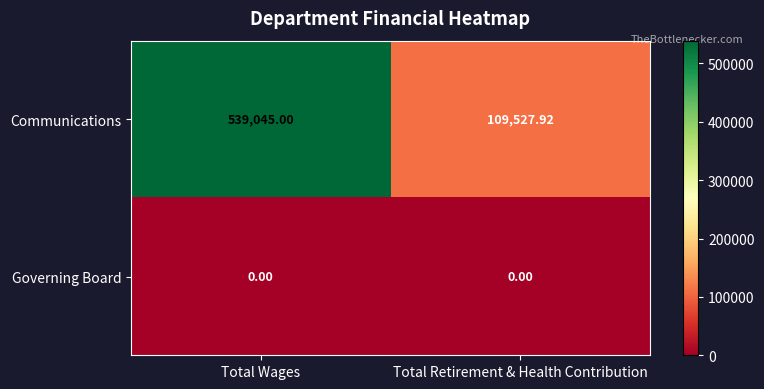

List the series in order of their peak value, lowest first.

Governing Board, Communications